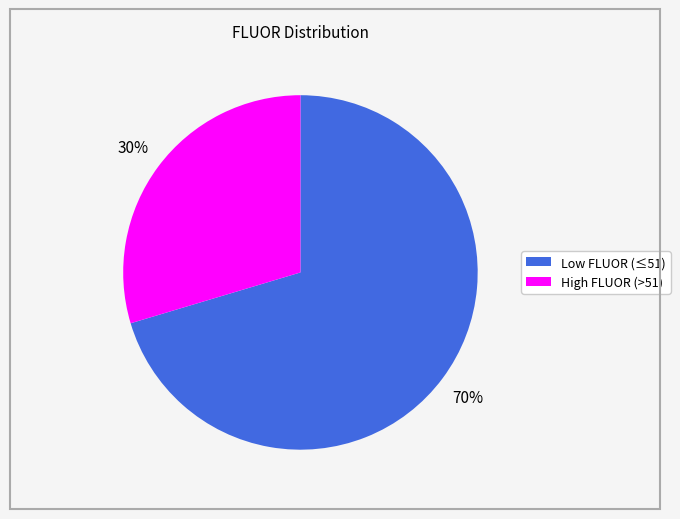

Does any single category account for the majority?

Yes